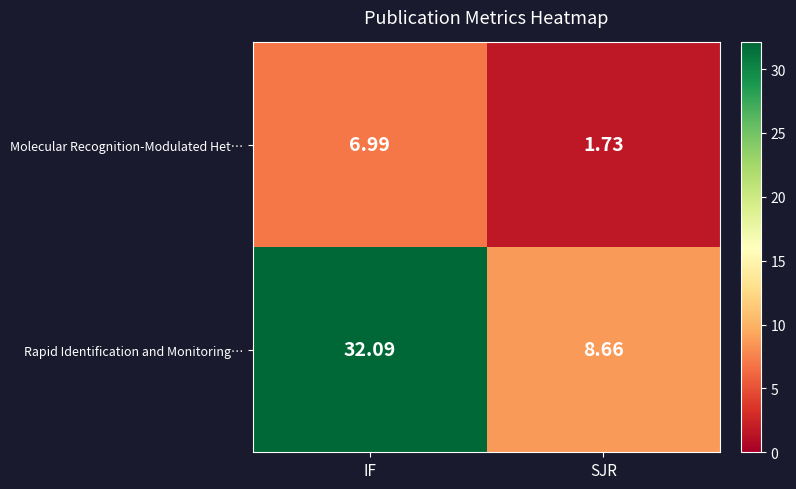

Count the number of categories in the chart.

2